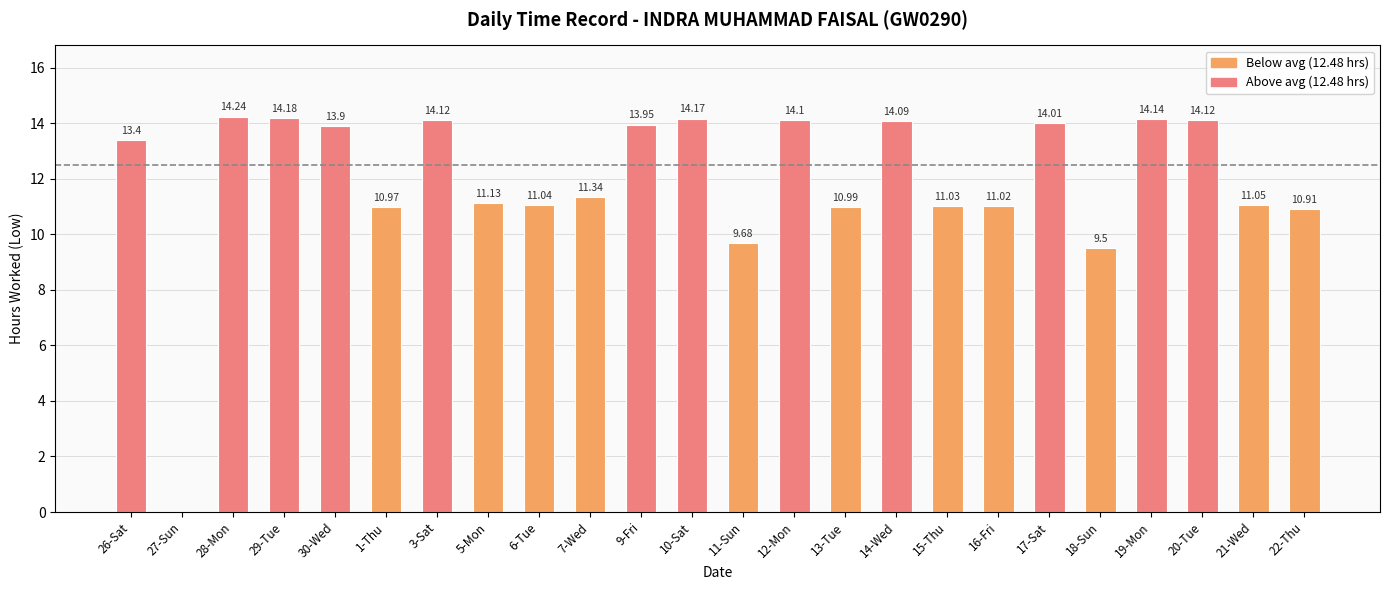

What is the average value?

12.0